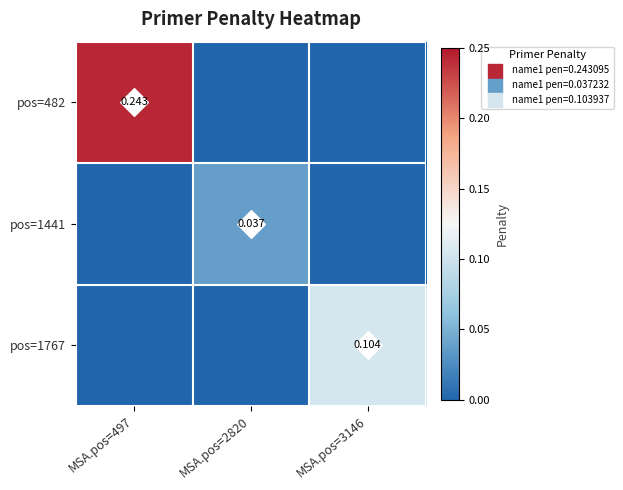

List the labels in order of pos=1441 value, smallest first.

MSA.pos=497, MSA.pos=3146, MSA.pos=2820